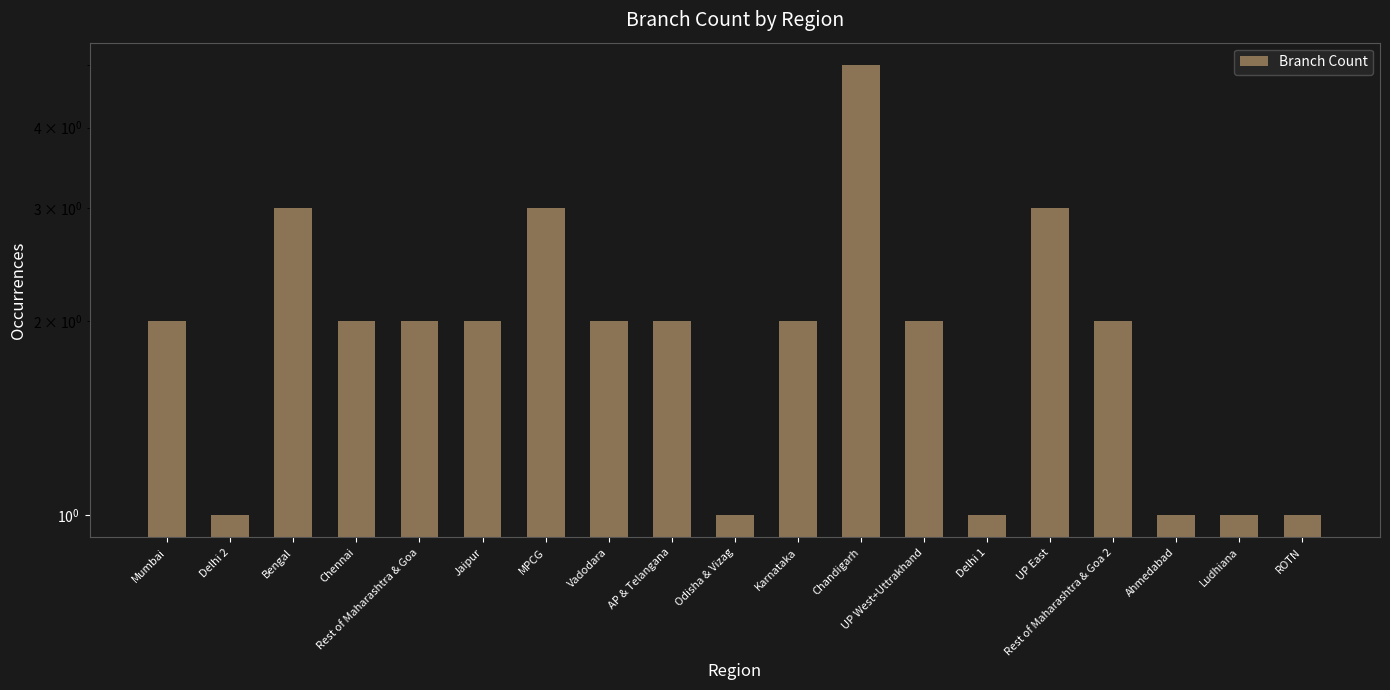

Reading right to left, extract all data points from this chart.

ROTN=1	Ludhiana=1	Ahmedabad=1	Rest of Maharashtra & Goa 2=2	UP East=3	Delhi 1=1	UP West+Uttrakhand=2	Chandigarh=5	Karnataka=2	Odisha & Vizag=1	AP & Telangana=2	Vadodara=2	MPCG=3	Jaipur=2	Rest of Maharashtra & Goa=2	Chennai=2	Bengal=3	Delhi 2=1	Mumbai=2